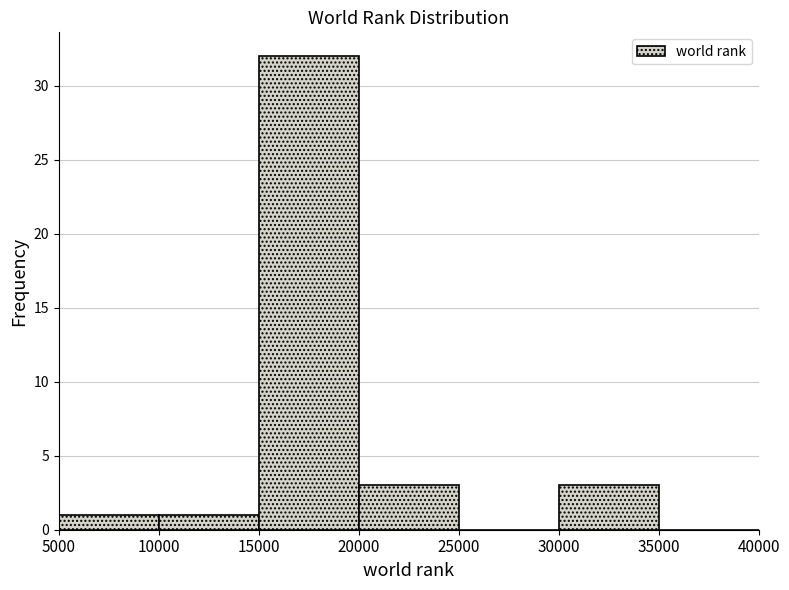

Reading left to right, list every bar in this chart as the range it spans on the x-axis followed by its height. The values are not printed on the chart, so give them approximately, as read against the axis.

5000 to 10000: 1
10000 to 15000: 1
15000 to 20000: 32
20000 to 25000: 3
25000 to 30000: 0
30000 to 35000: 3
35000 to 40000: 0